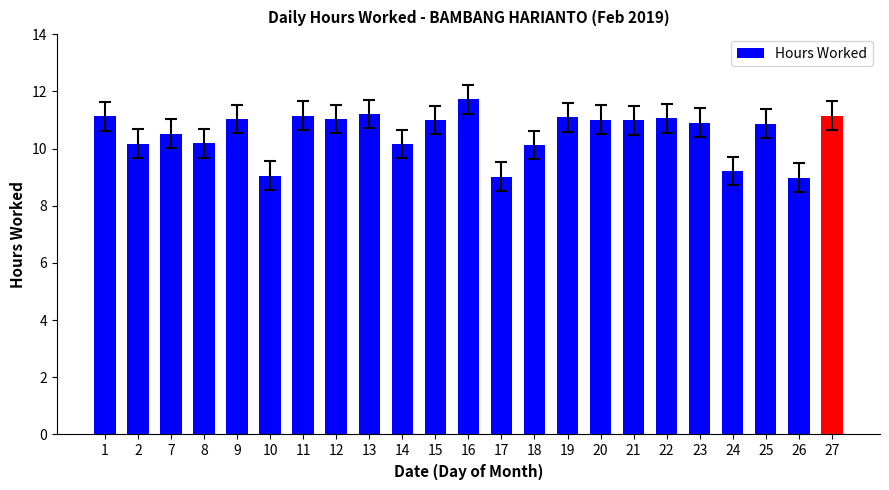

Read the value at 25.

10.9